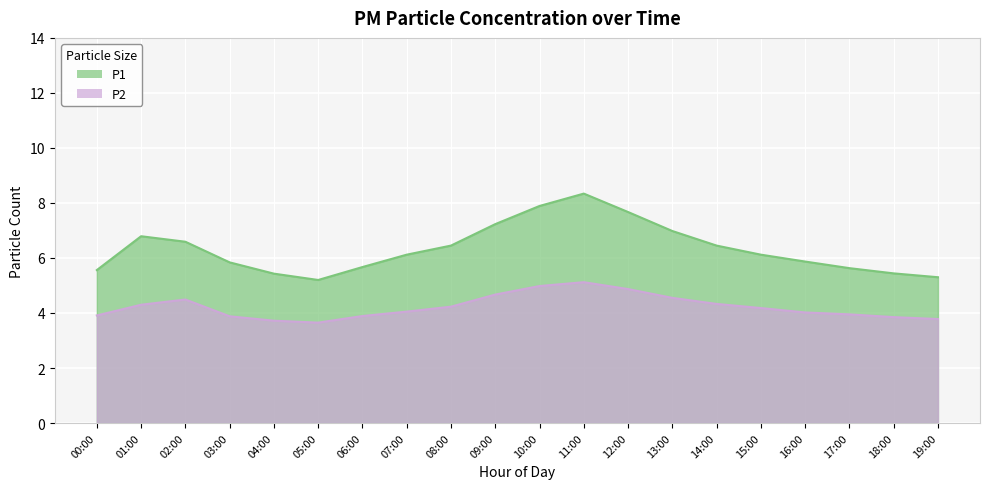

What is the difference between the maximum and second lowest values in the P2 series?

1.4